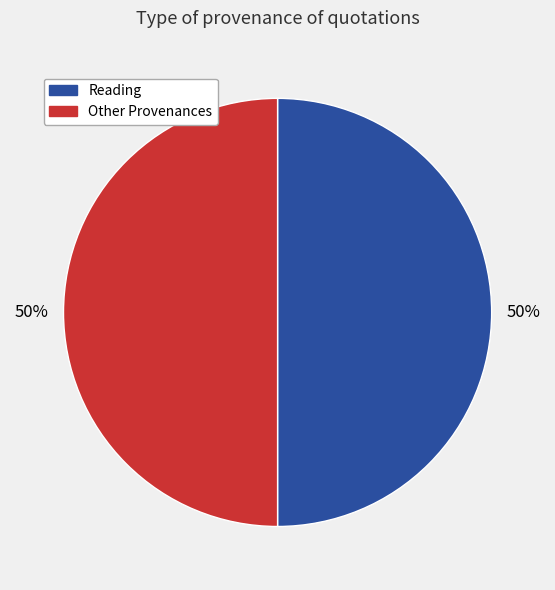

True or false: Reading accounts for 60% of the total.

False